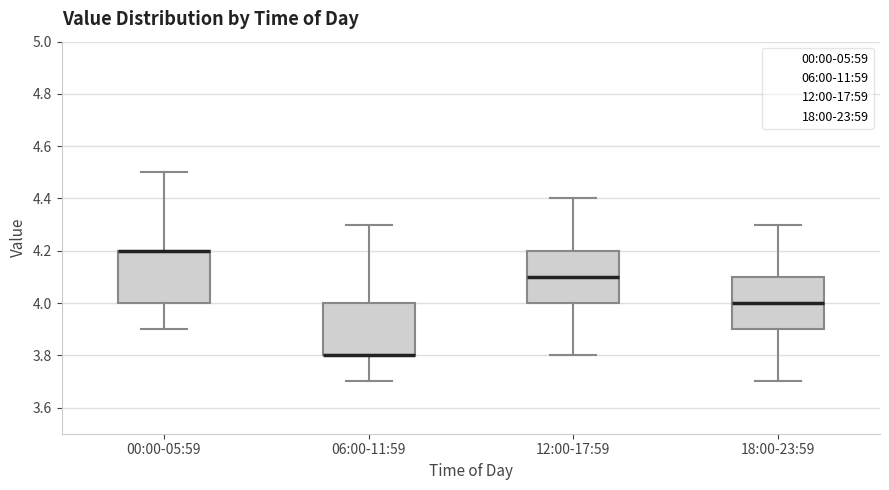

Reading left to right, read every box against the y-axis: the position of its median line, the range the box covers, and the ends of its whiskers. The values are not printed on the chart, so give them approximately, as read against the axis.

00:00-05:59: median 4.2 (drawn on the box's upper edge), box 4.0 to 4.2, whiskers 3.9 to 4.5
06:00-11:59: median 3.8 (drawn on the box's lower edge), box 3.8 to 4.0, whiskers 3.7 to 4.3
12:00-17:59: median 4.1, box 4.0 to 4.2, whiskers 3.8 to 4.4
18:00-23:59: median 4.0, box 3.9 to 4.1, whiskers 3.7 to 4.3